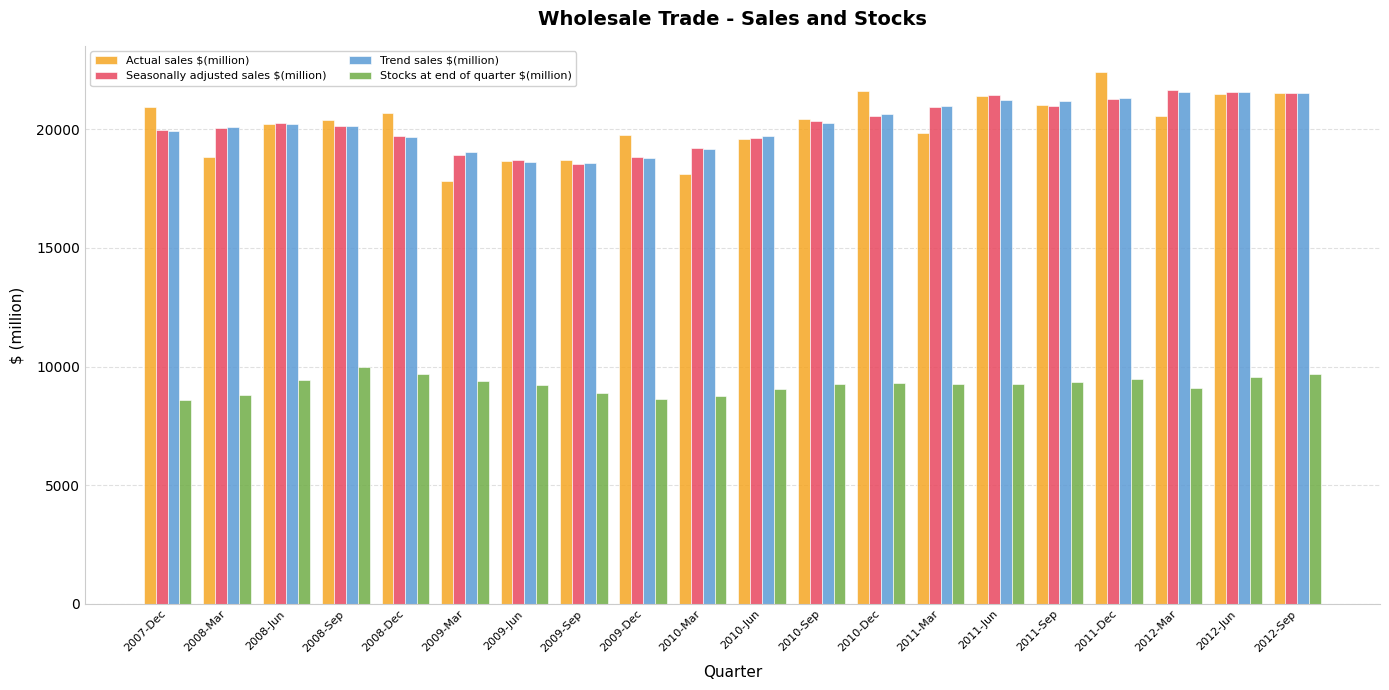

How many data points does each series have?

20